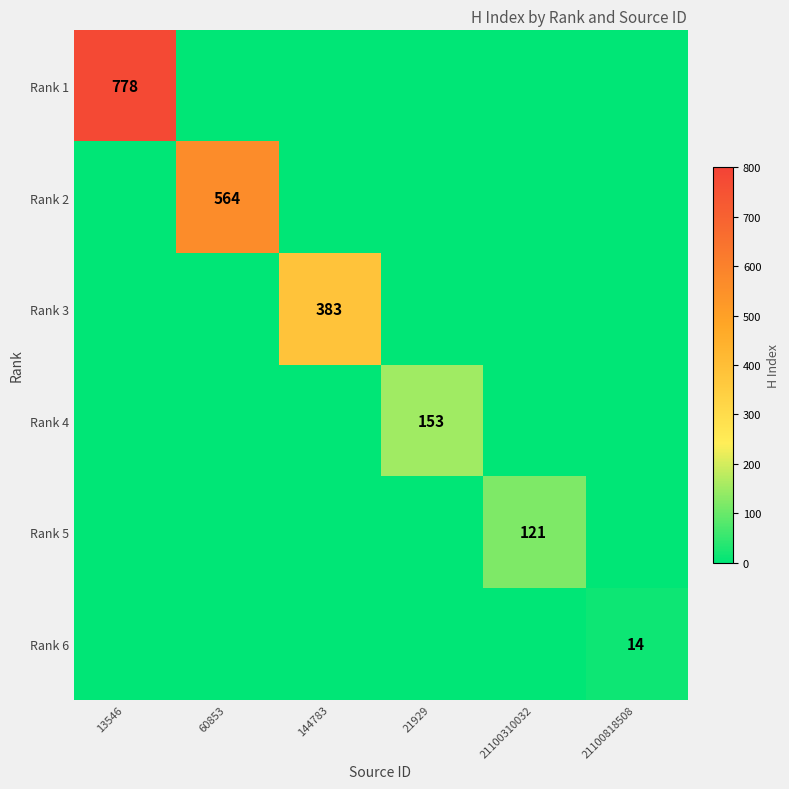

The Rank 1 series shows 778 at 13546. True or false?

True